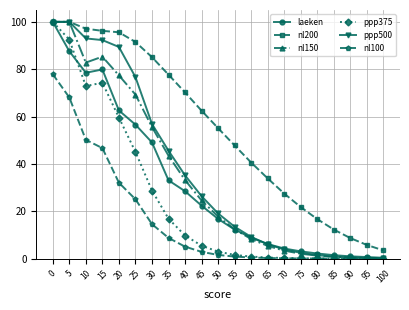

Is the value of nl100 at 30 greater than the value of nl200 at 10?

No